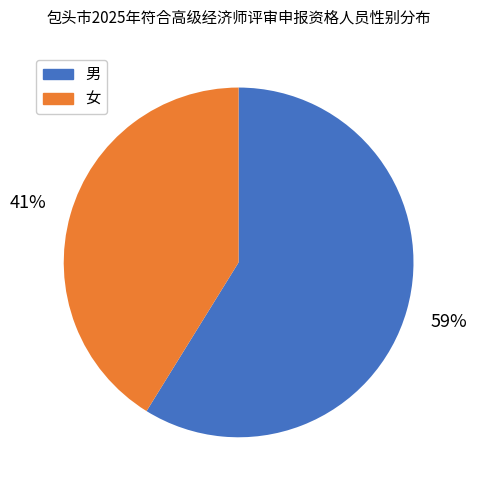

Is the sum of 男 and 女 greater than half?

Yes